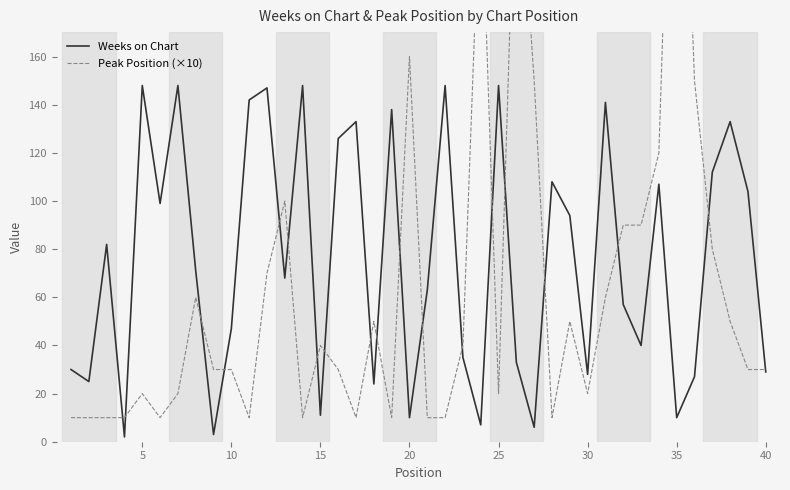

Reading right to left, list all the values displayed in this chart.

Weeks on Chart: 29	104	133	112	27	10	107	40	57	141	28	94	108	6	33	148	7	35	148	63	10	138	24	133	126	11	148	68	147	142	47	3	71	148	99	148	2	82	25	30
Peak Position (×10): 30	30	50	80	150	350	120	90	90	60	20	50	10	150	260	20	240	40	10	10	160	10	50	10	30	40	10	100	70	10	30	30	60	20	10	20	10	10	10	10